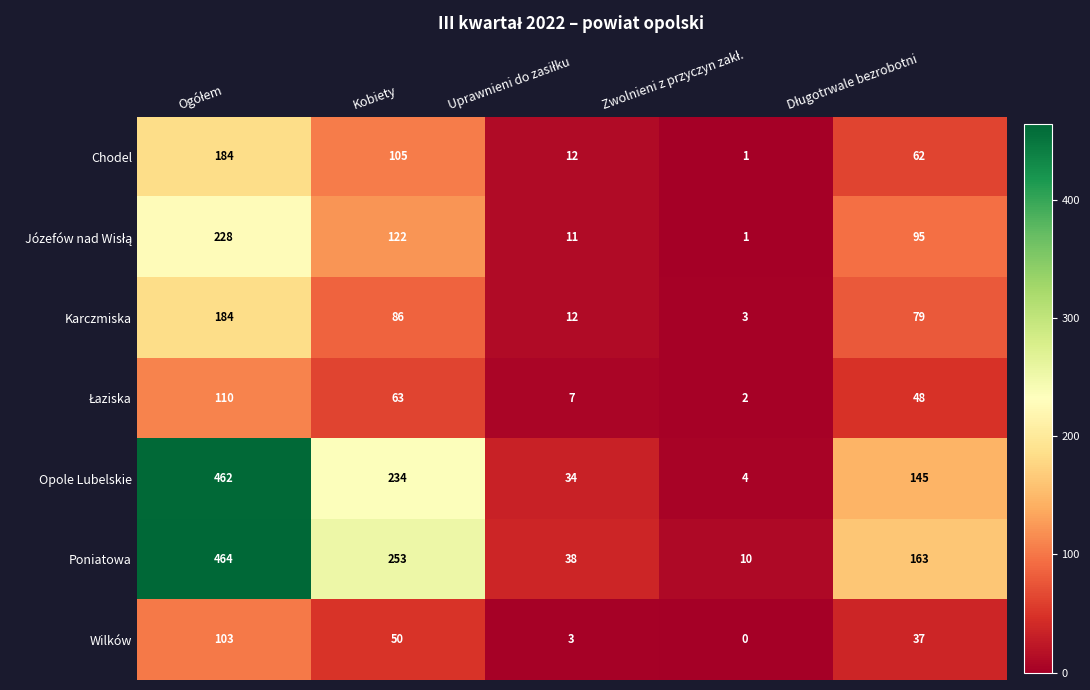

Where is Karczmiska nearest to the value 93?

Kobiety